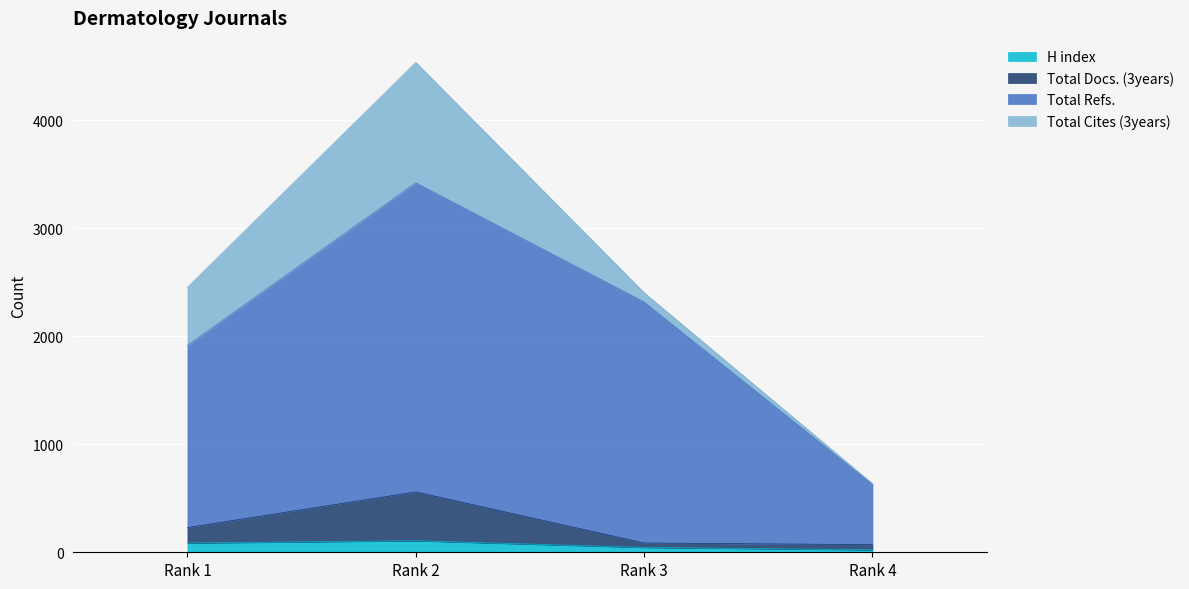

What are all the series names shown in the legend?

H index, Total Docs. (3years), Total Refs., Total Cites (3years)